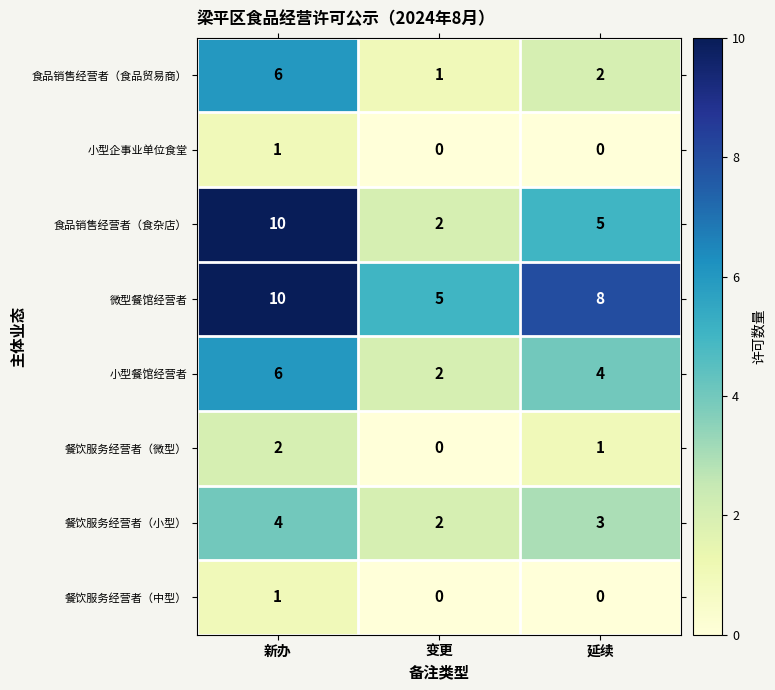

Which series changed the most between 新办 and 变更?

食品销售经营者（食杂店）